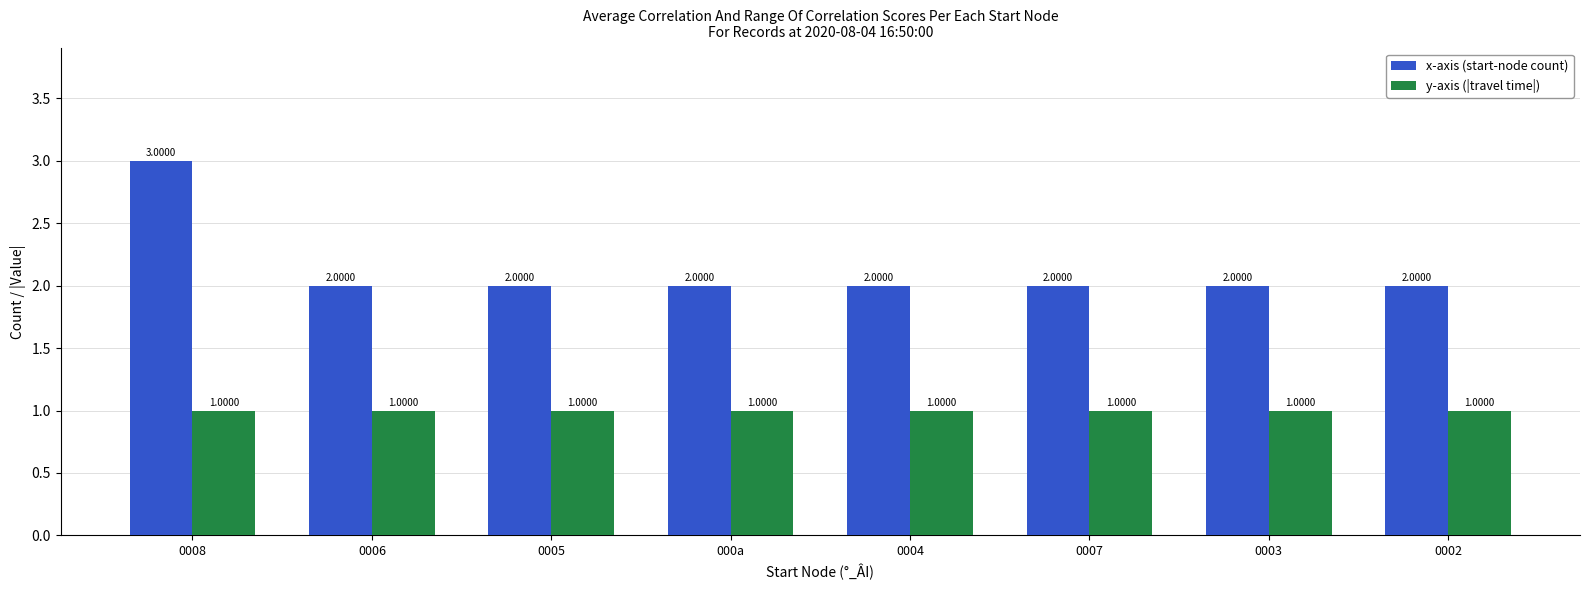

Is it true that x-axis (start-node count) equals 1 at 000a?

False